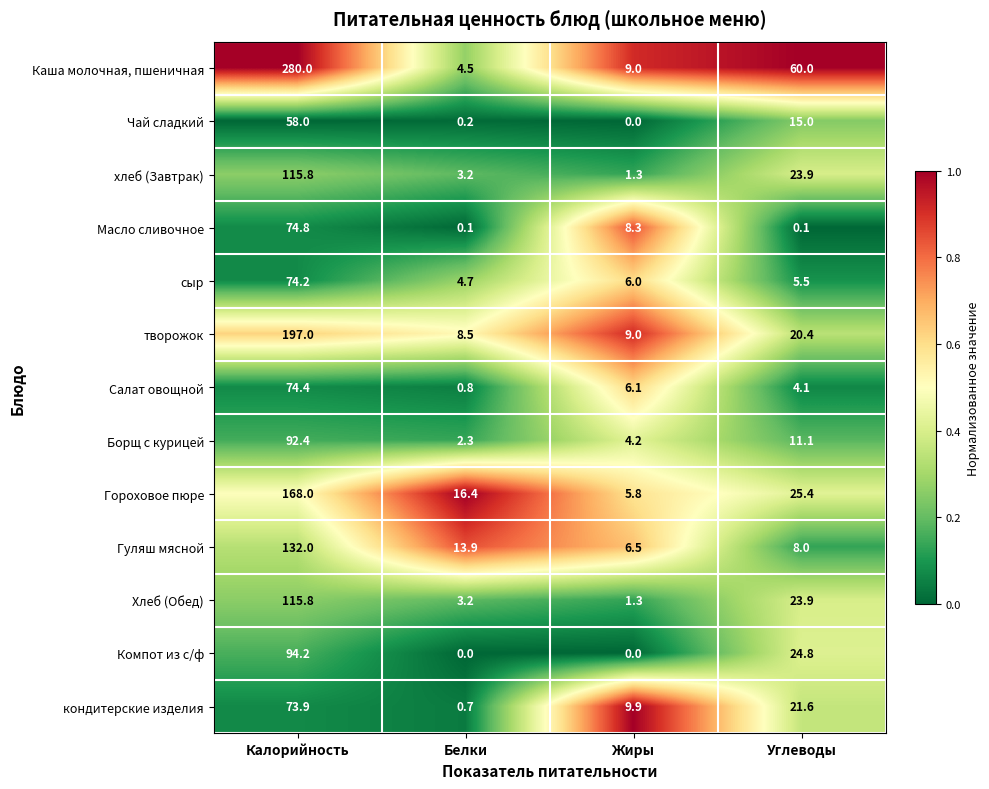

What is the spread (max minus min) of values at Углеводы?

59.9